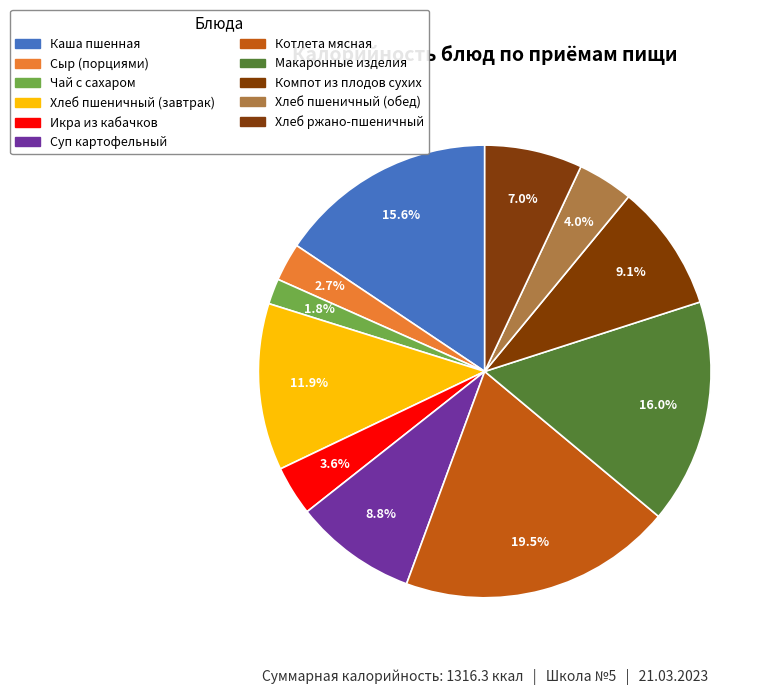

Between Хлеб пшеничный (завтрак) and Сыр (порциями), which is larger?

Хлеб пшеничный (завтрак)